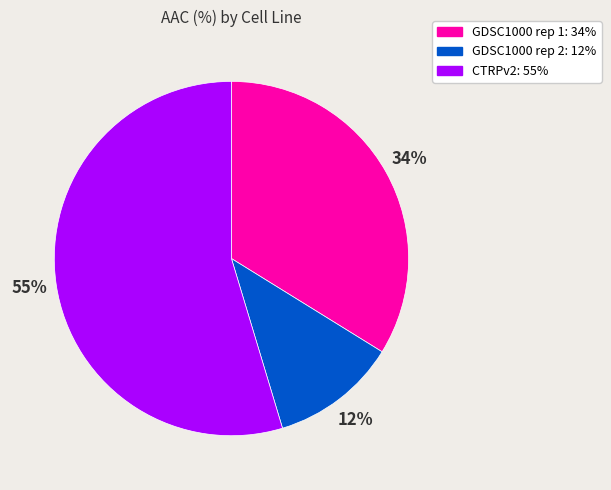

Does GDSC1000 rep 1 account for over 50% of the chart?

No